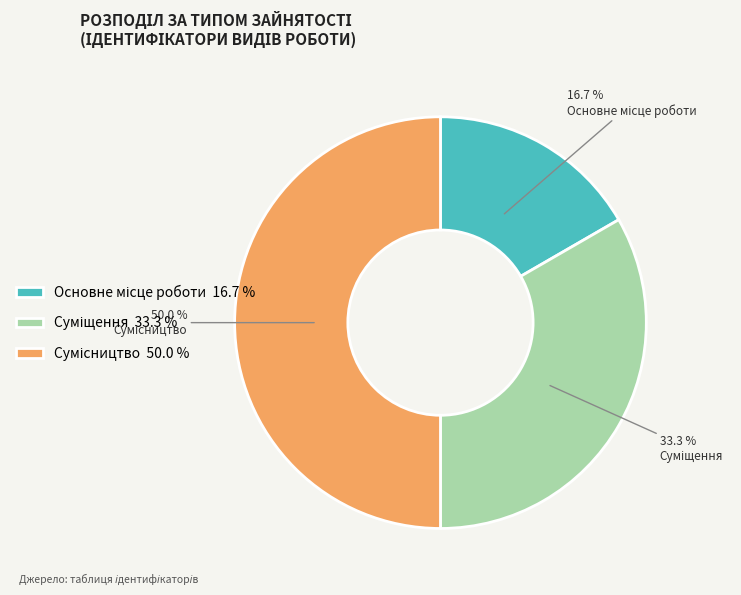

Count the number of slices in the pie.

3